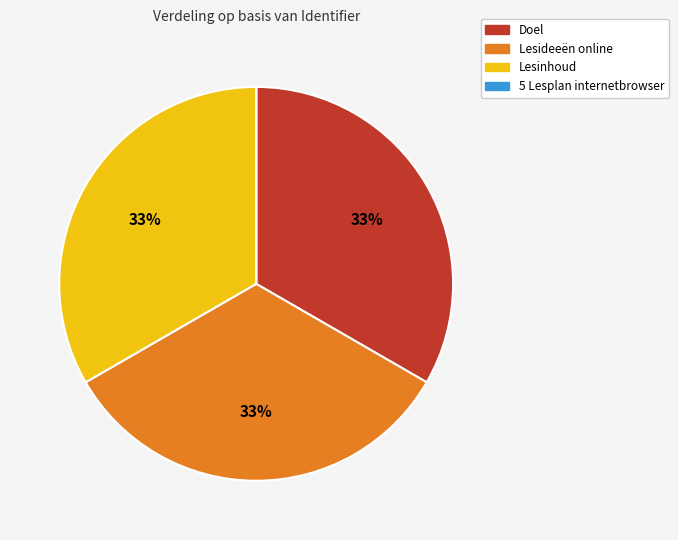

Does any single category account for the majority?

No